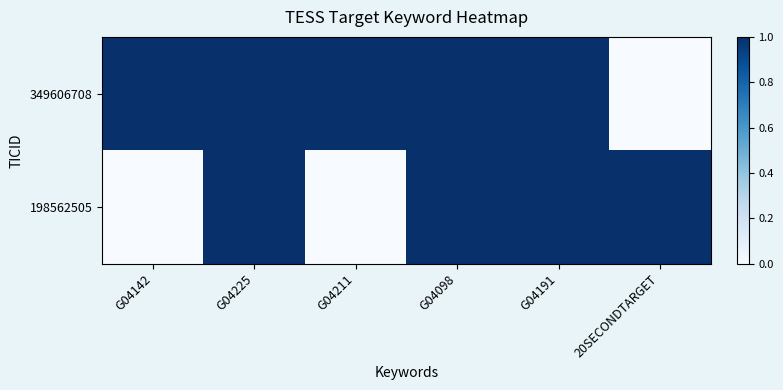

Rank the series by their average value, from lowest to highest.

198562505, 349606708